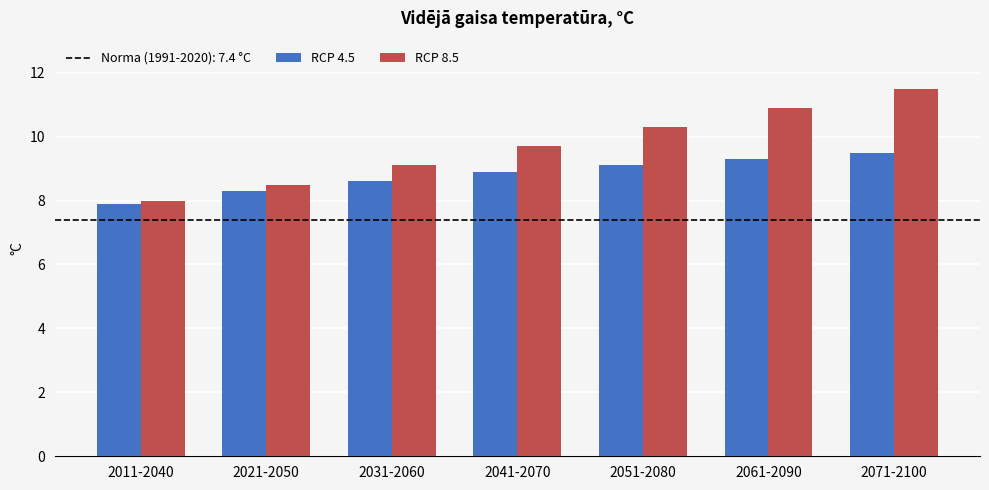

At which category is the sum across all series the highest?

2071-2100